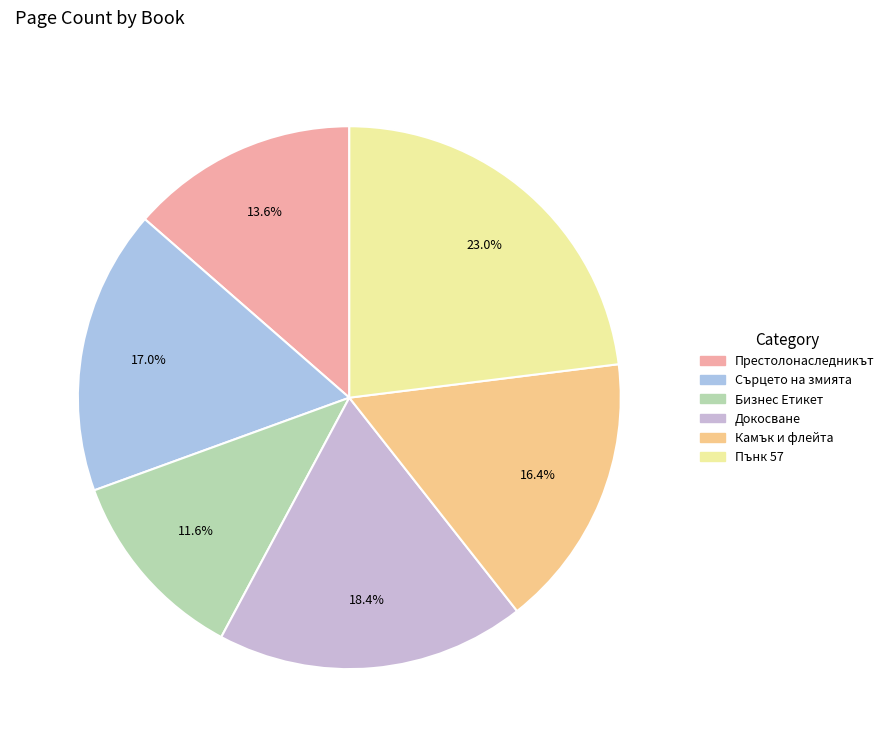

What is the ratio of the value at Пънк 57 to the value at Бизнес Етикет?

2.0